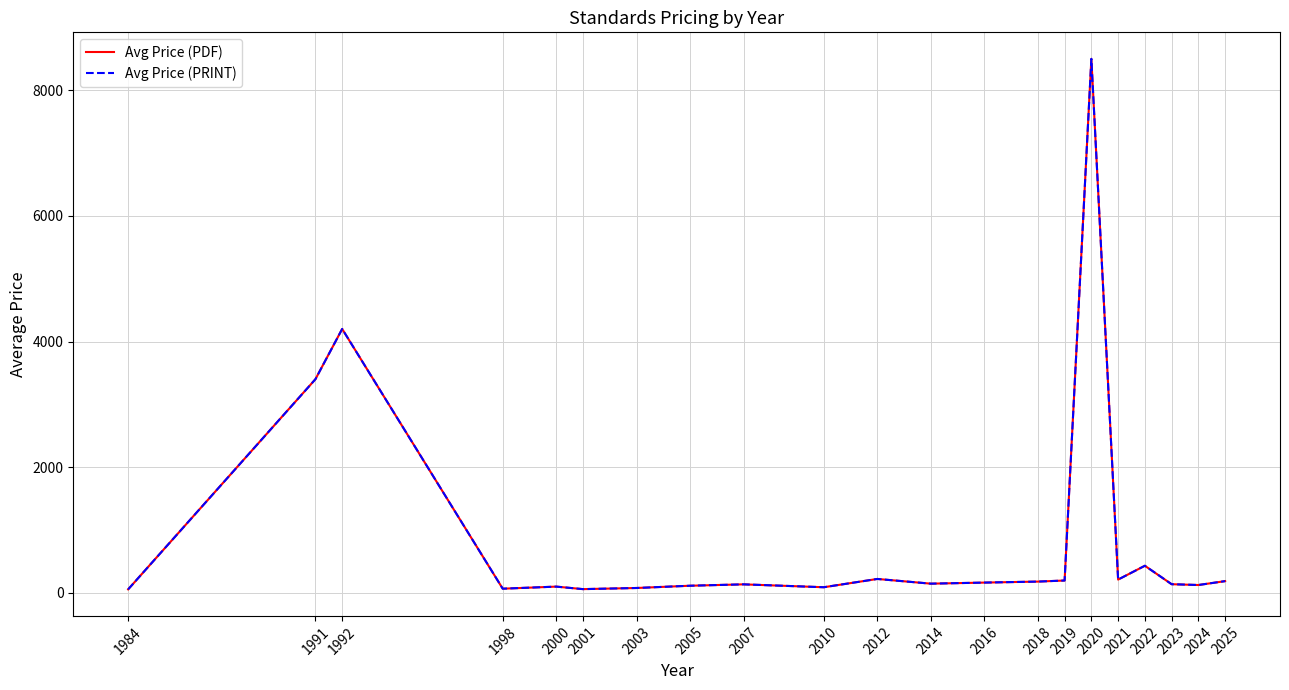

At which label does Avg Price (PDF) first exceed 145?

1991